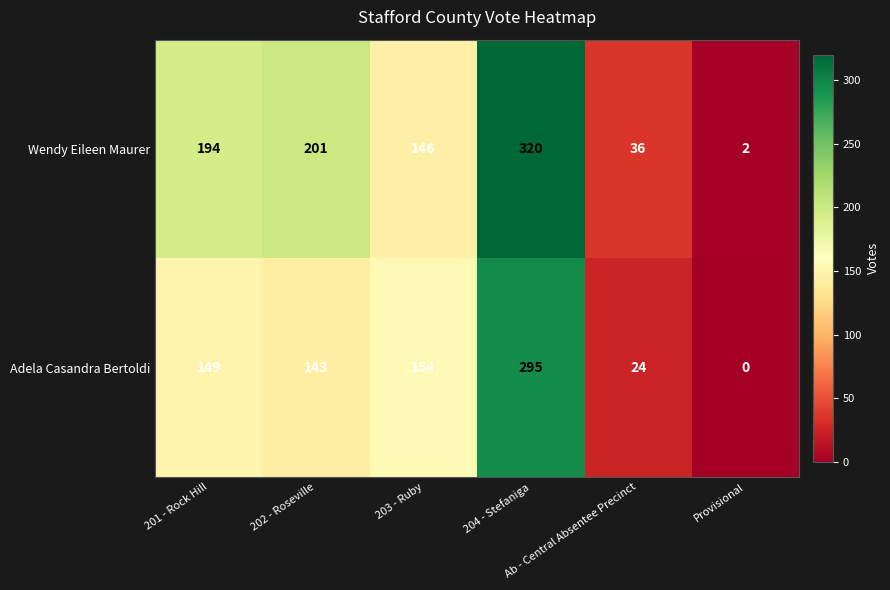

Rank the series by their average value, from lowest to highest.

Adela Casandra Bertoldi, Wendy Eileen Maurer